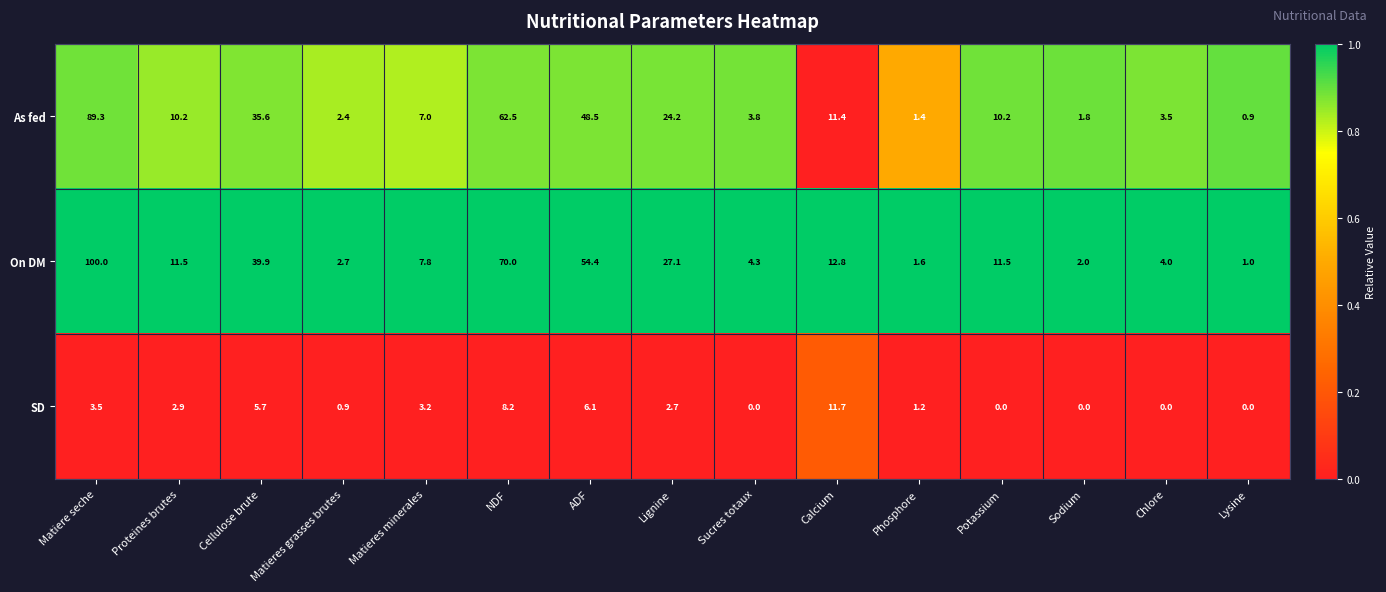

What is the total value across all series at Lignine?

54.0